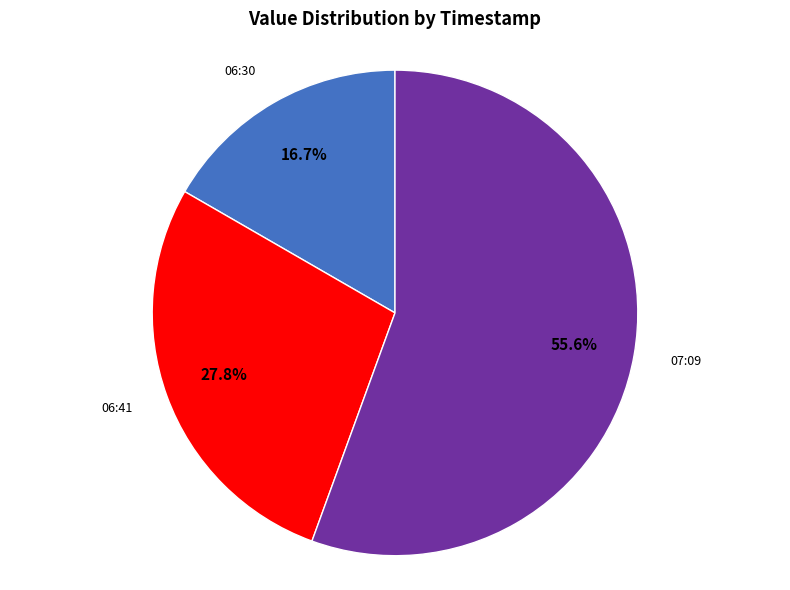

Is there any slice that represents more than half of the pie?

Yes